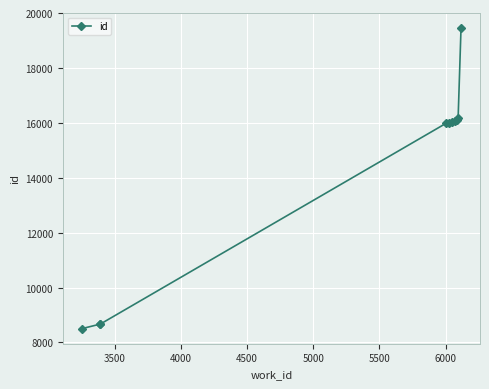

What is the value of the 9th point from the left?

16179